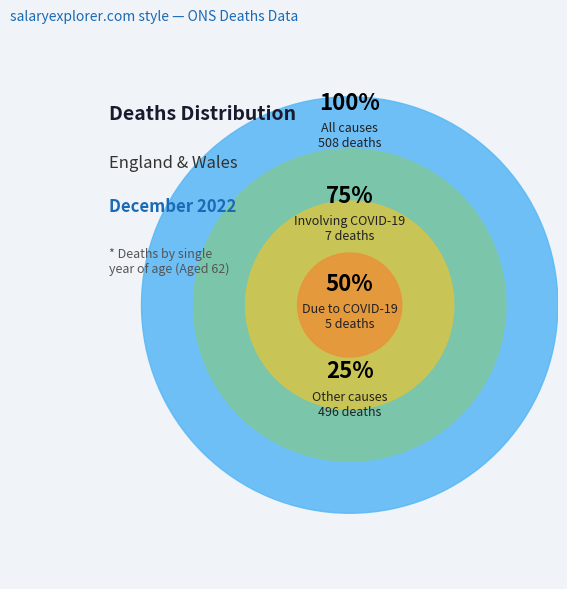

What is the largest slice in the pie chart?

All causes